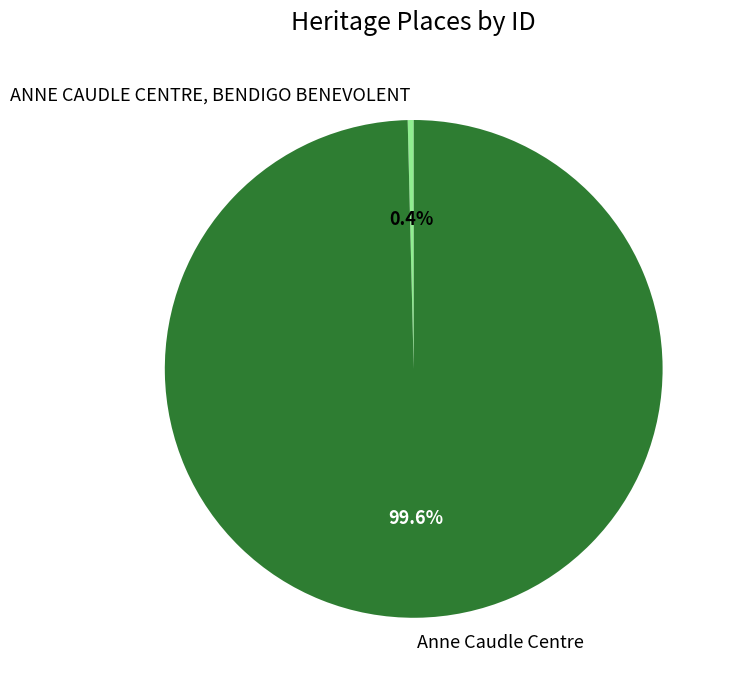

How many segments does this pie chart have?

2